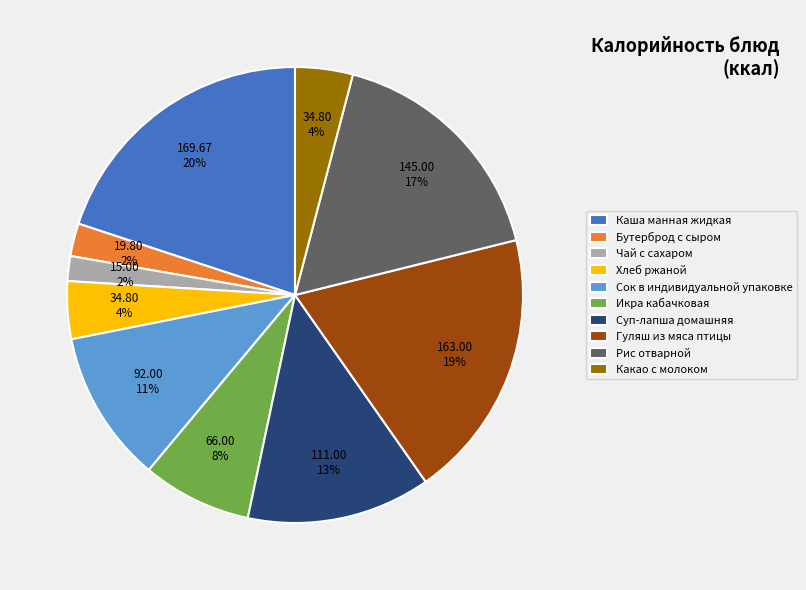

To the nearest percent, what is the average slice percentage?

10%